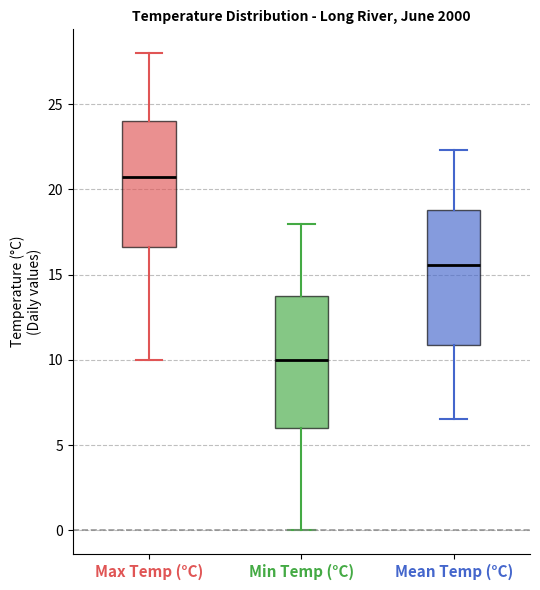

Which box has the highest median line?

Max Temp (°C)